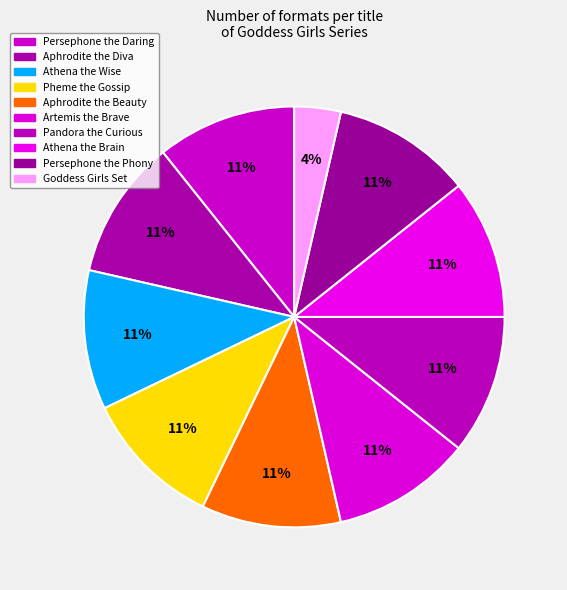

How many slices are in this pie chart?

10